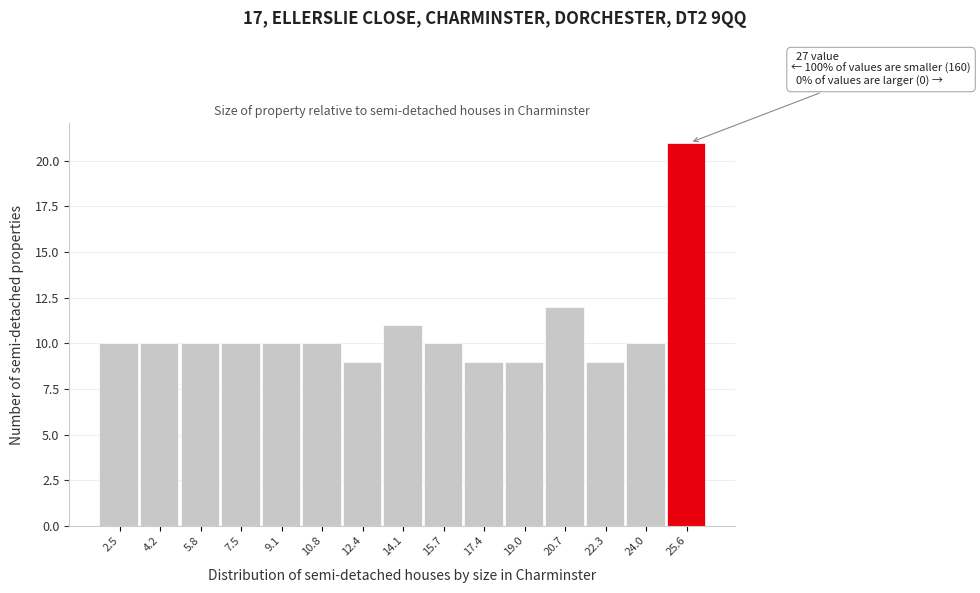

Reading right to left, transcribe all the data shown in this chart.

21	10	9	12	9	9	10	11	9	10	10	10	10	10	10